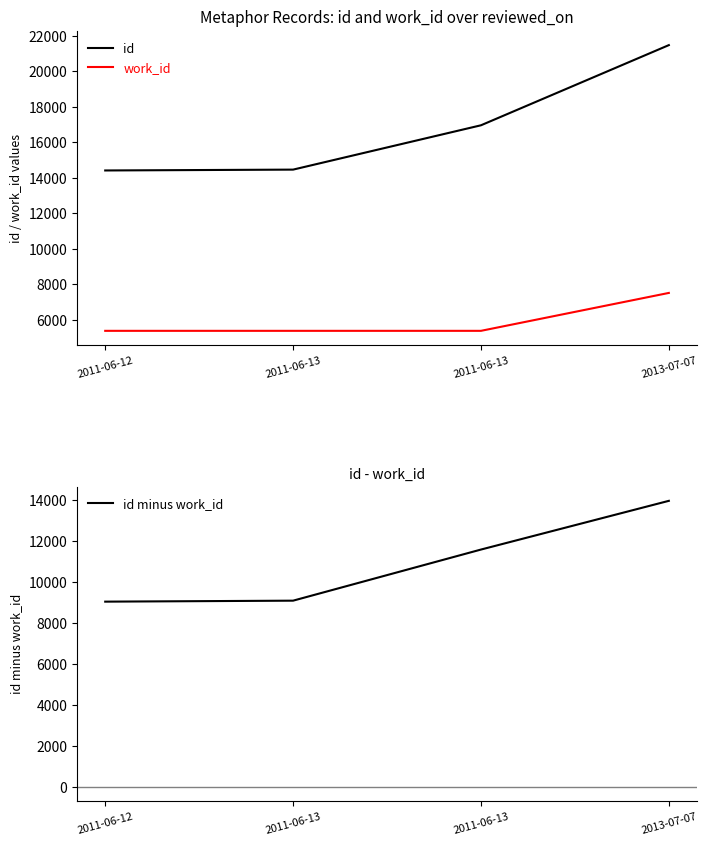

What is the difference between the work_id values at 2013-07-07 and 2011-06-12?

2138